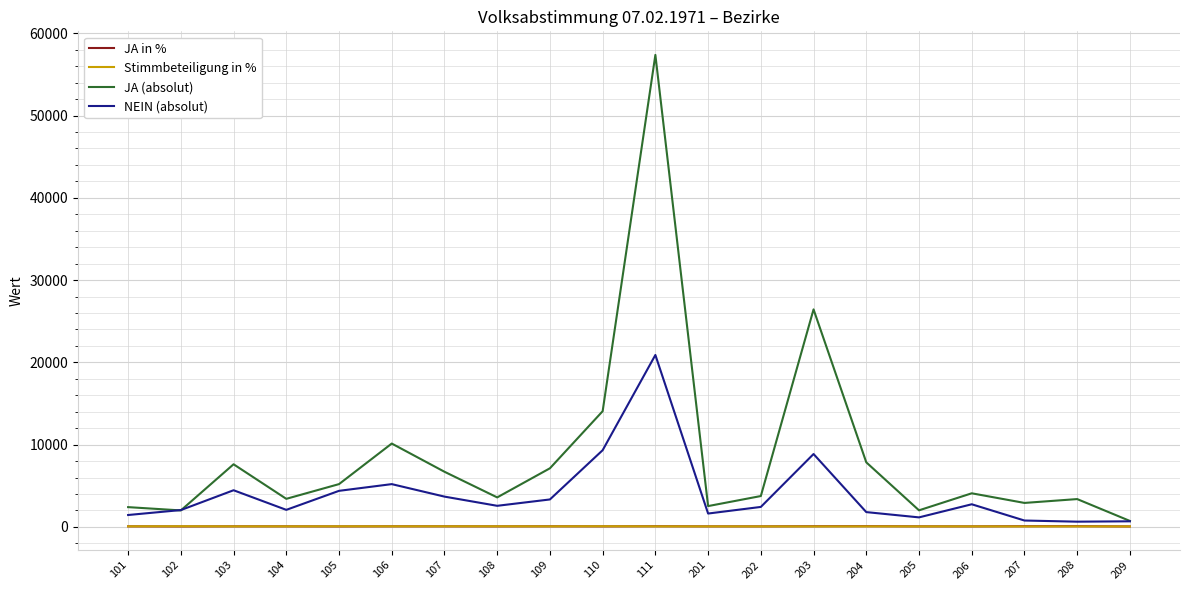

What is the highest value of the JA (absolut) series?

57374.0